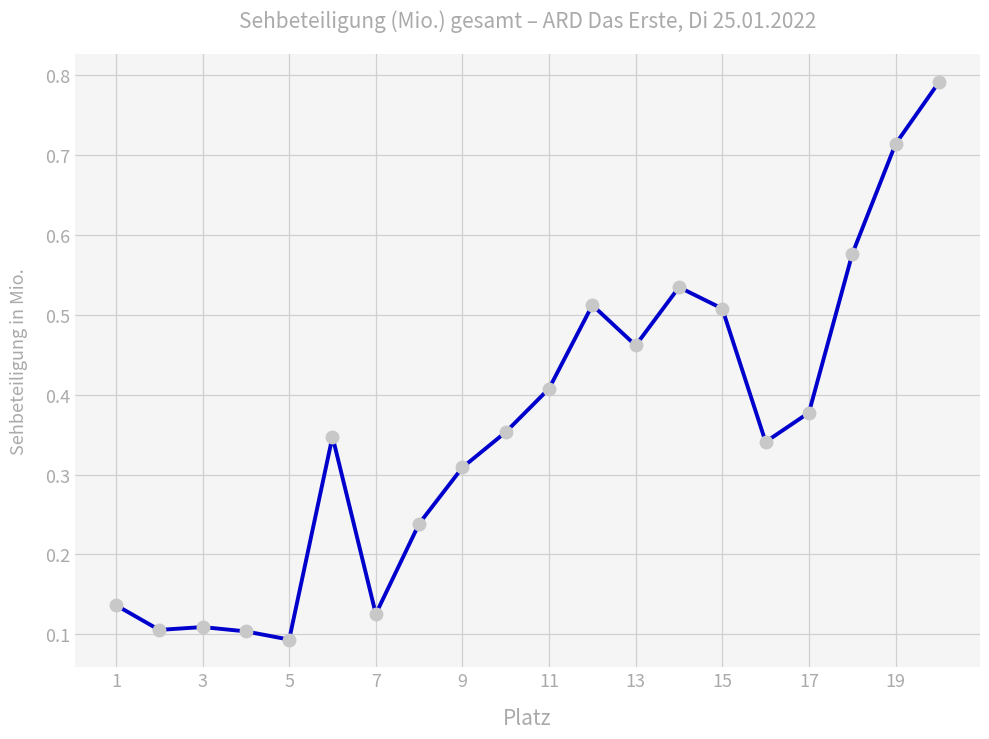

True or false: the data has more than 1 interior local peaks.

True